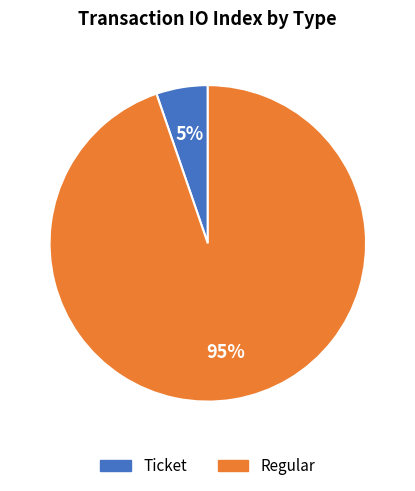

The Ticket slice represents 1% of the pie. True or false?

False